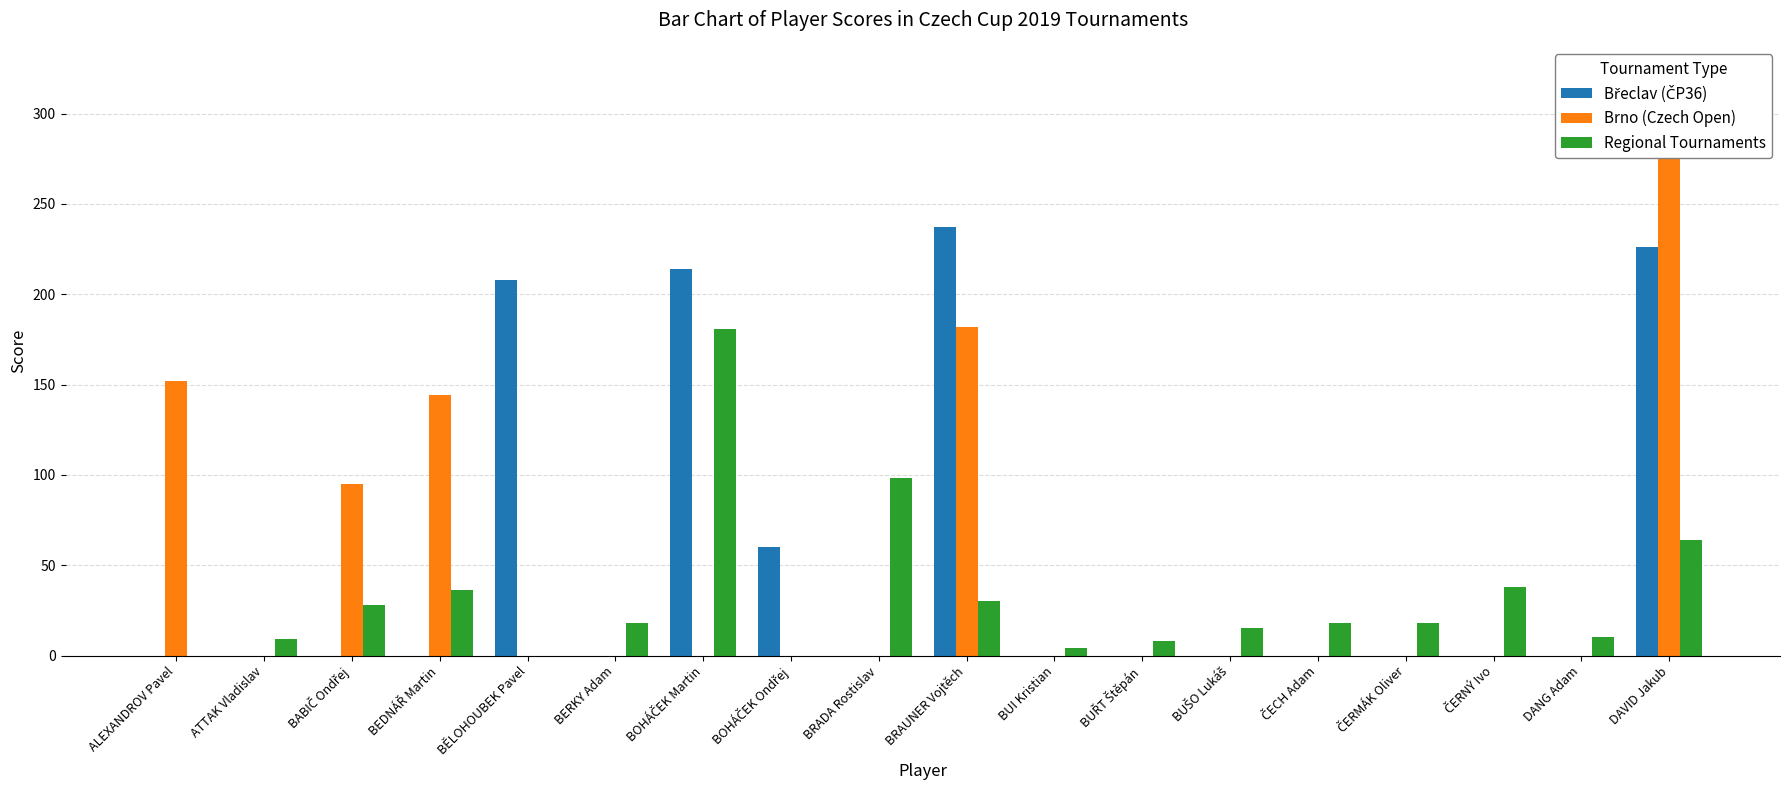

Which series has the largest total across all categories?

Břeclav (ČP36)